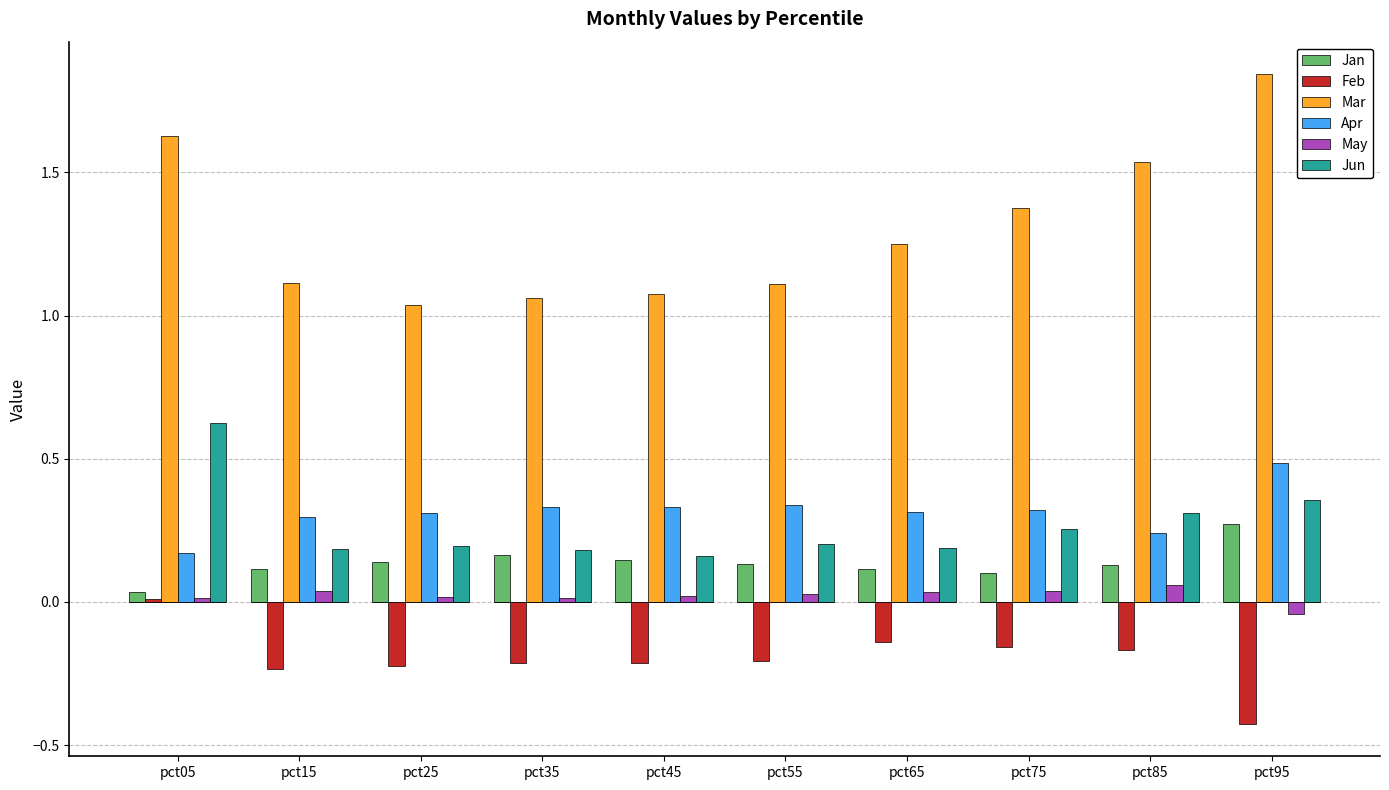

What is the approximate value of Apr at pct45?

0.3